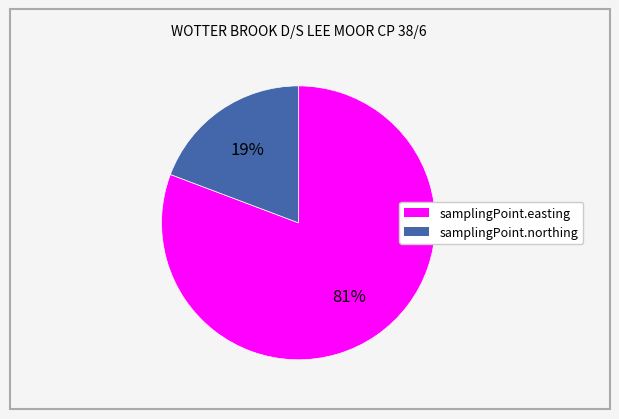

Which slice is the smallest?

samplingPoint.northing